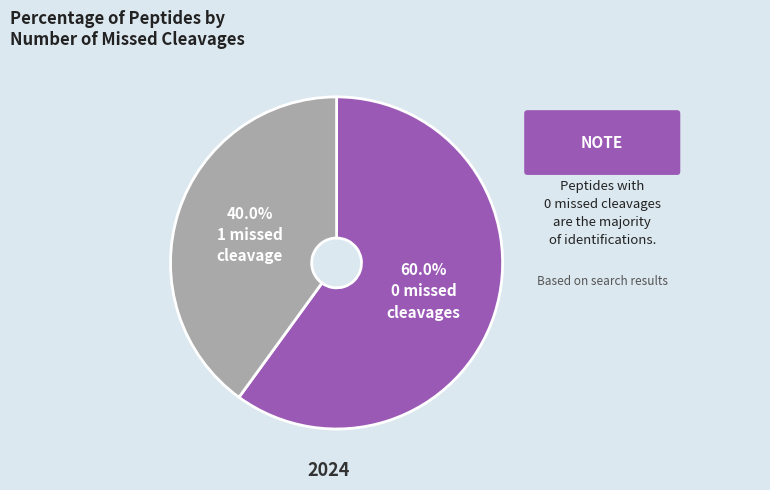

Does any single category account for the majority?

Yes